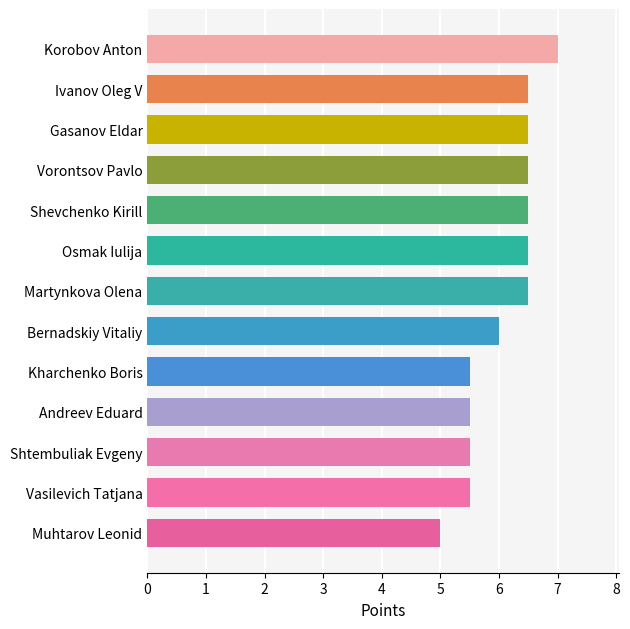

How many distinct data groups are displayed?

1